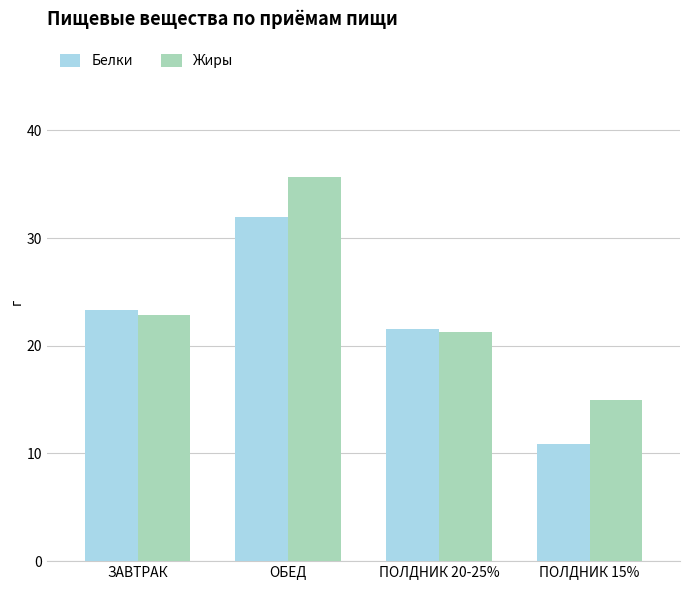

The value of Жиры at ПОЛДНИК 15% is 8.6. True or false?

False